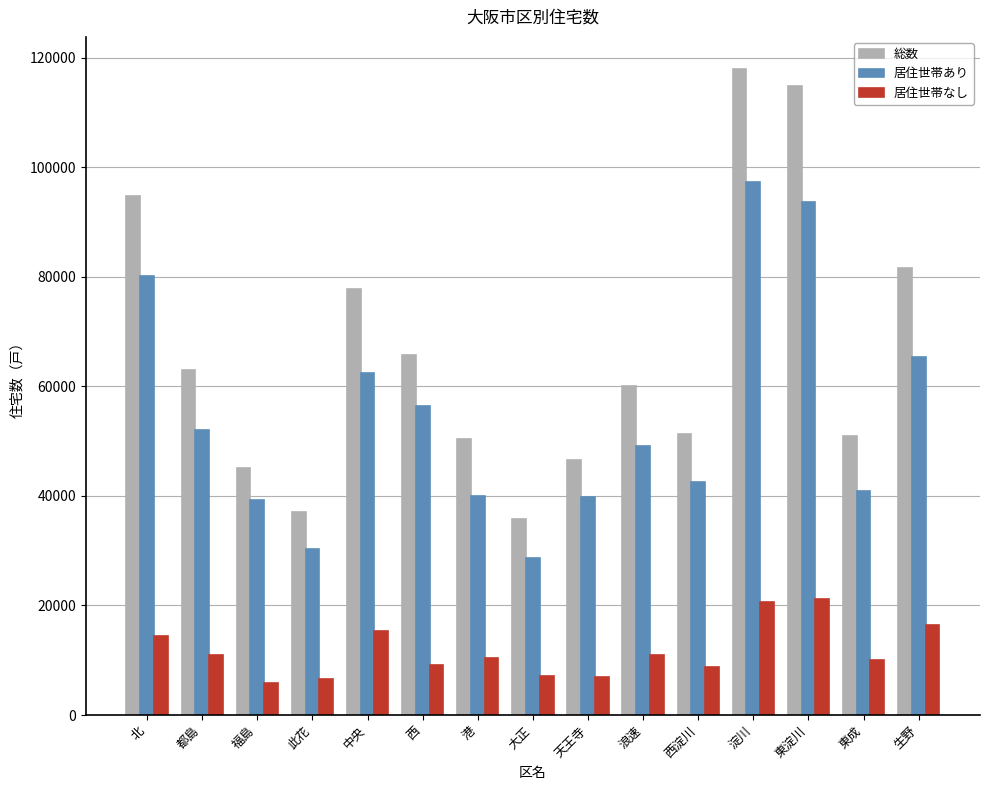

What are all the series names shown in the legend?

総数, 居住世帯あり, 居住世帯なし